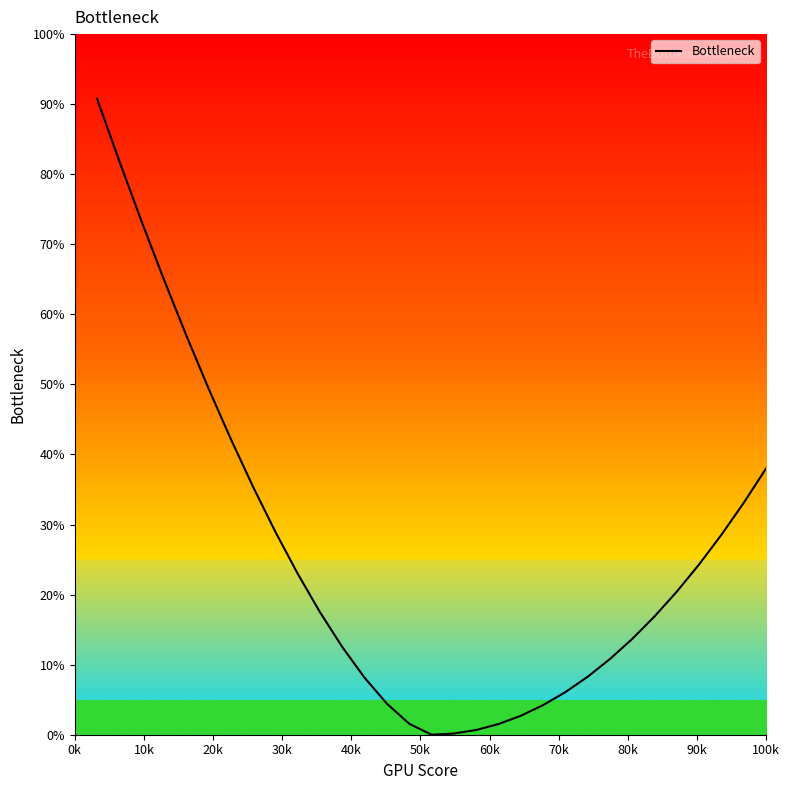

What is the difference between the maximum and minimum values?

90.8